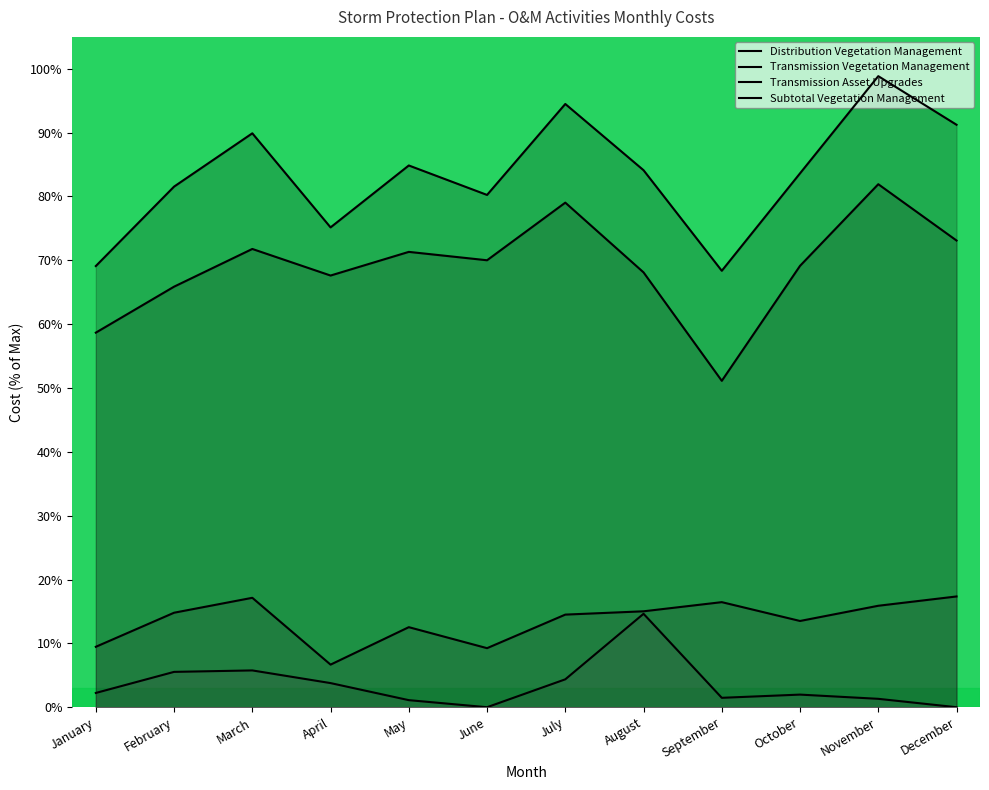

At how many categories does at least one series exceed 57?

12